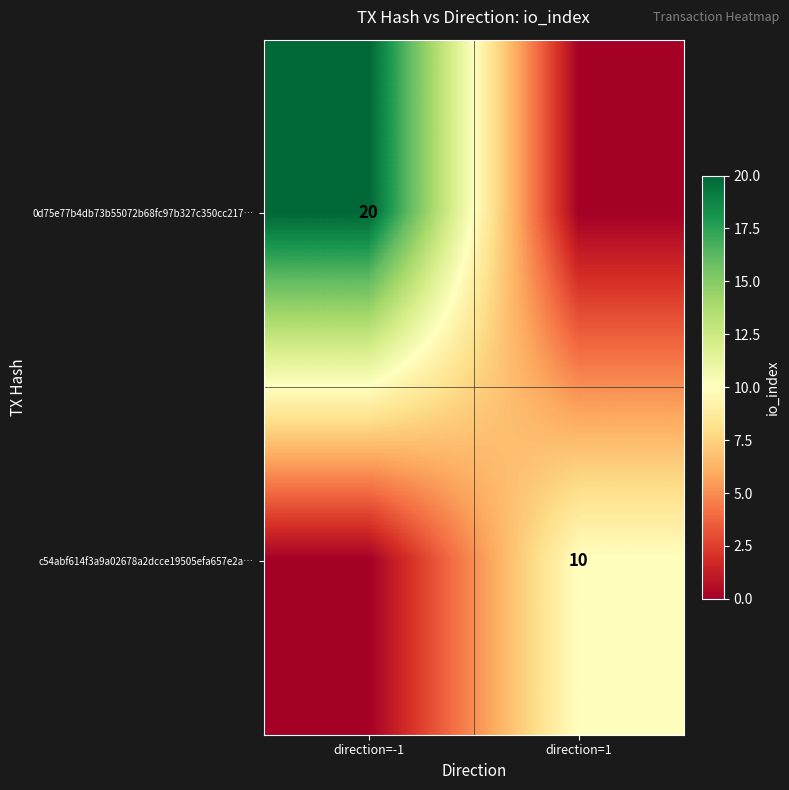

Is it true that c54abf614f3a9a02678a2dcce19505efa657e2a… equals 4 at direction=1?

False